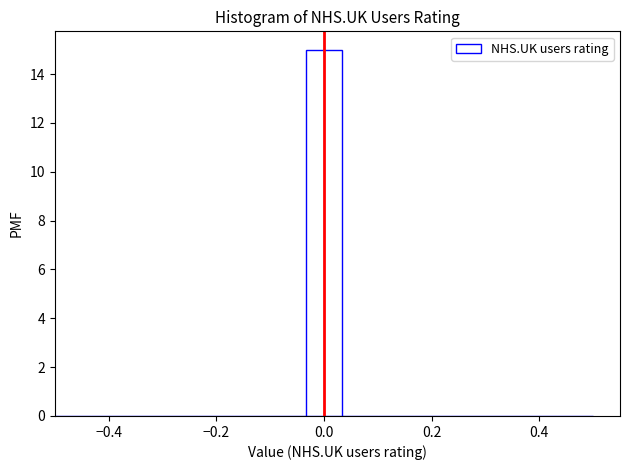

Read against the x-axis, roughly where is the centre of the tallest bar?

0.00